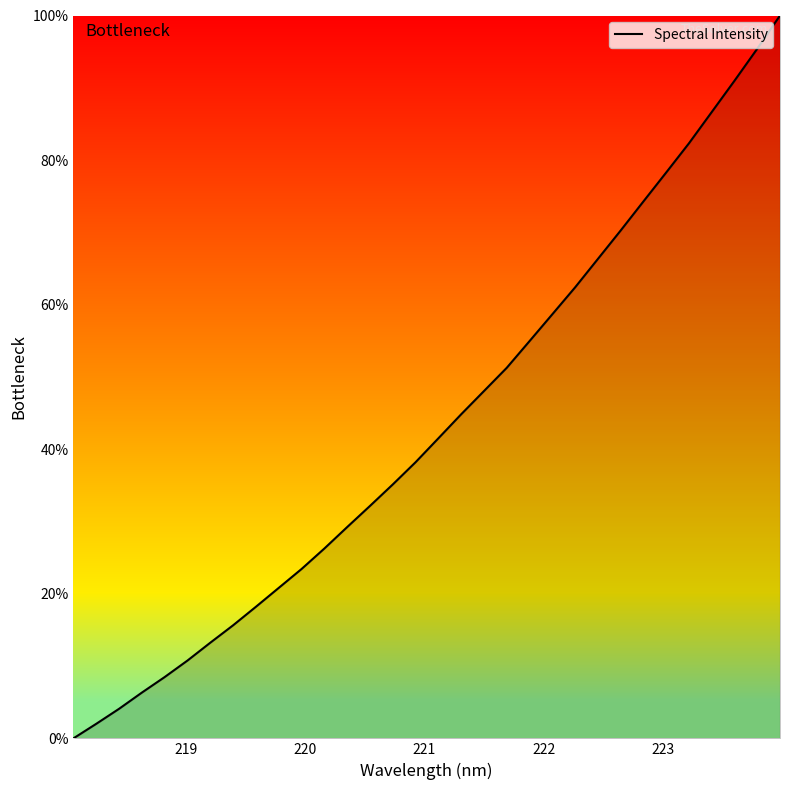

What is the difference between the maximum and minimum values?

100.0